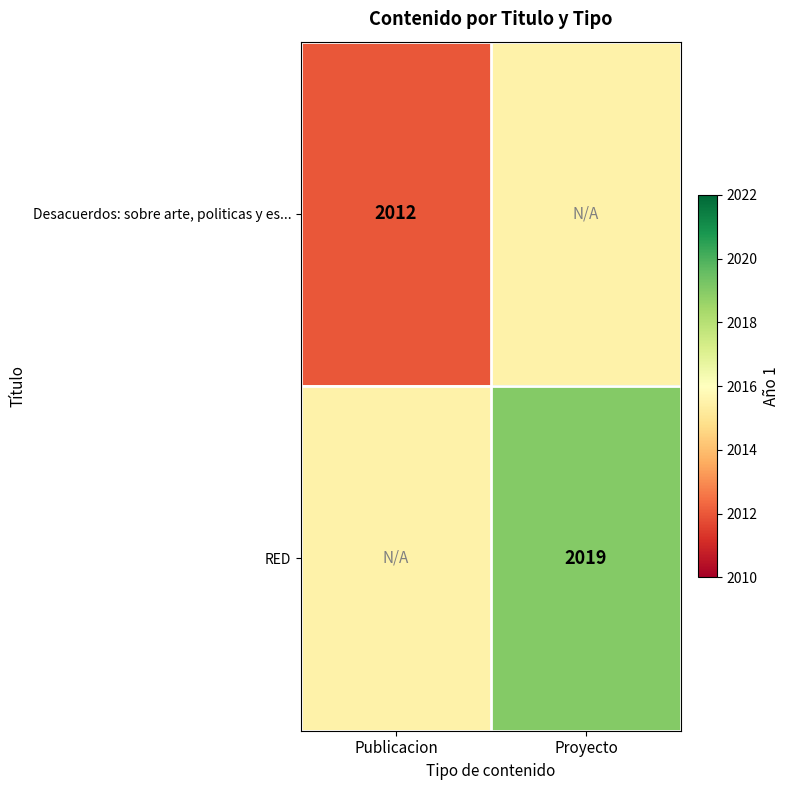

The Desacuerdos: sobre arte, politicas y es... series shows 3053.7 at Publicacion. True or false?

False